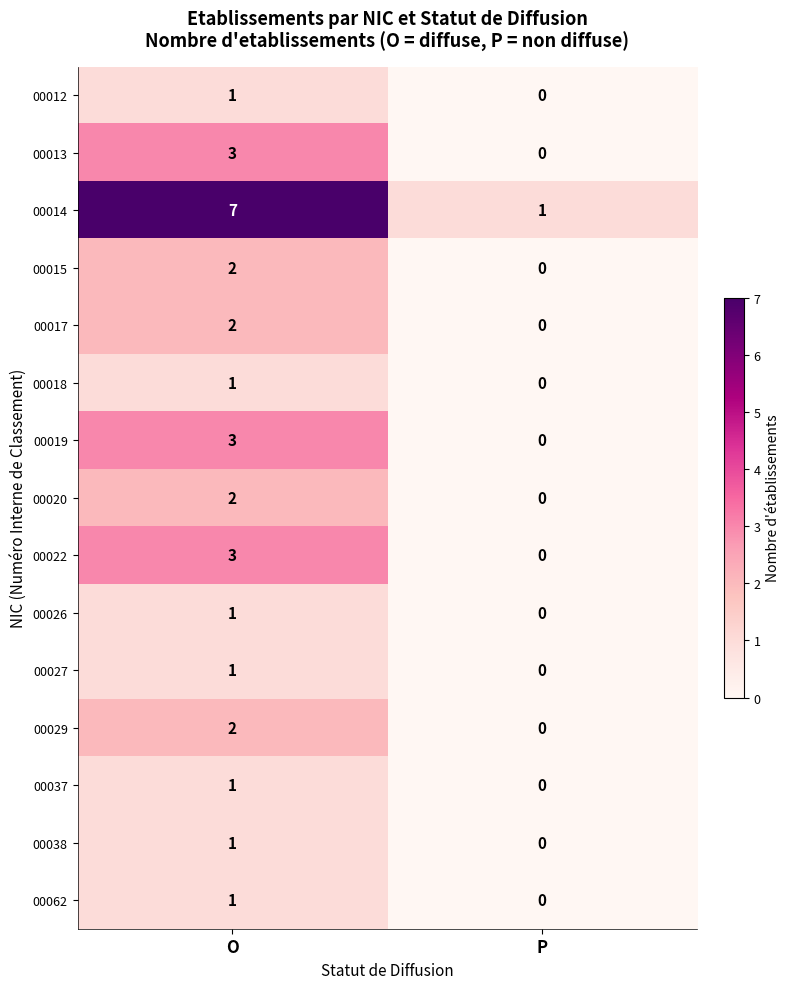

List the labels in order of 00029 value, smallest first.

P, O